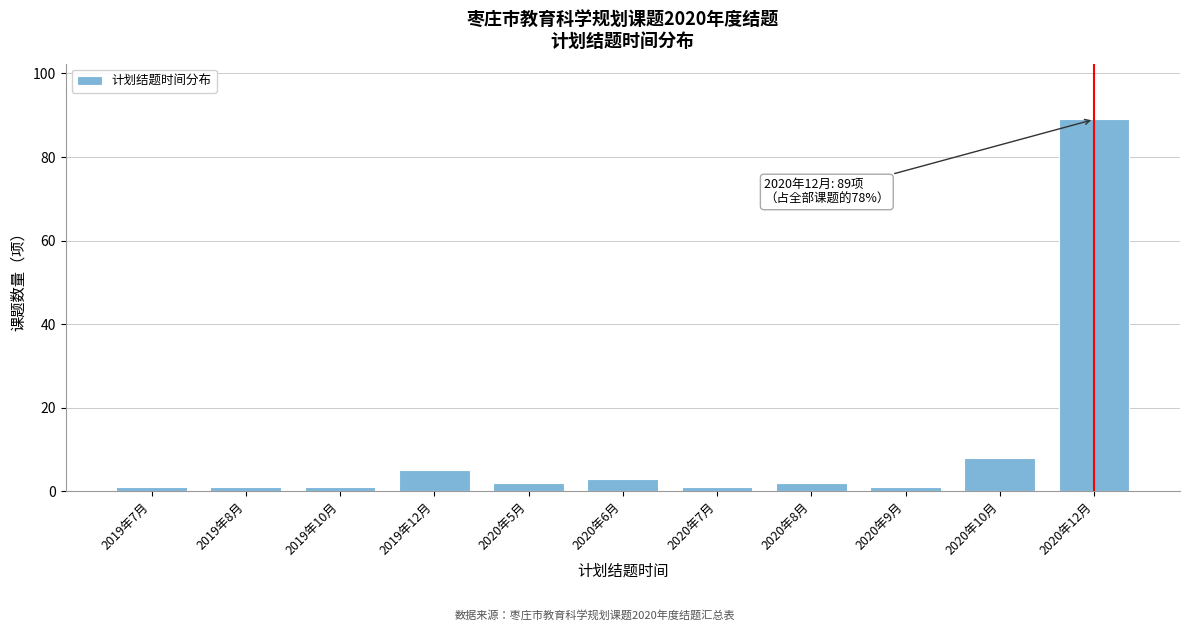

Reading left to right, extract all data points from this chart.

1	1	1	5	2	3	1	2	1	8	89